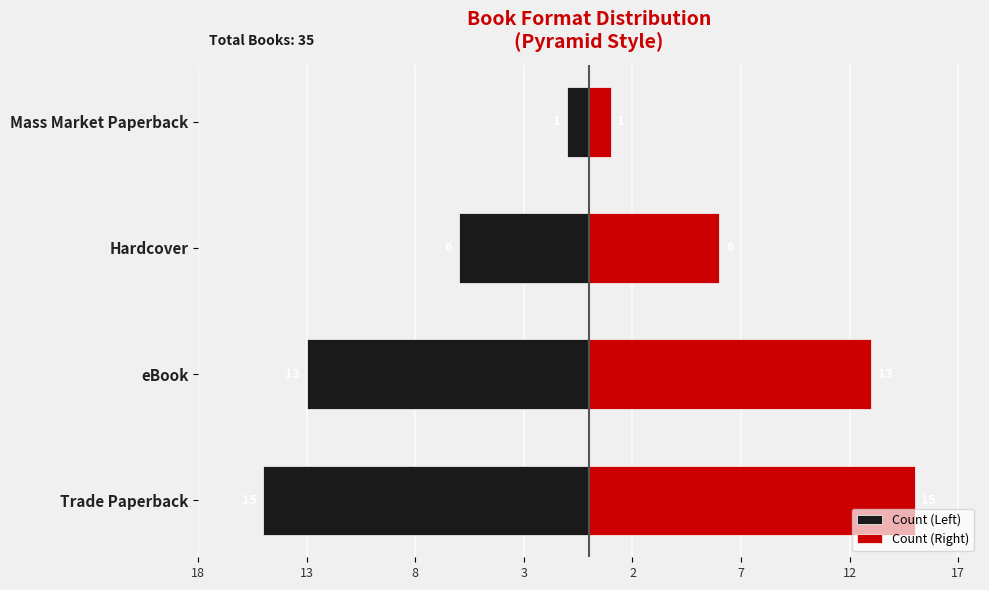

Which has a higher value, Trade Paperback or eBook?

eBook